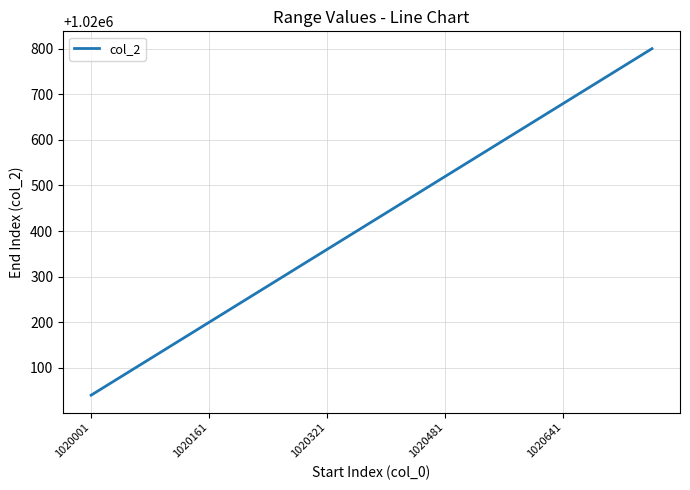

Reading left to right, transcribe all the data shown in this chart.

1020040	1020080	1020120	1020160	1020200	1020240	1020280	1020320	1020360	1020400	1020440	1020480	1020520	1020560	1020600	1020640	1020680	1020720	1020760	1020800